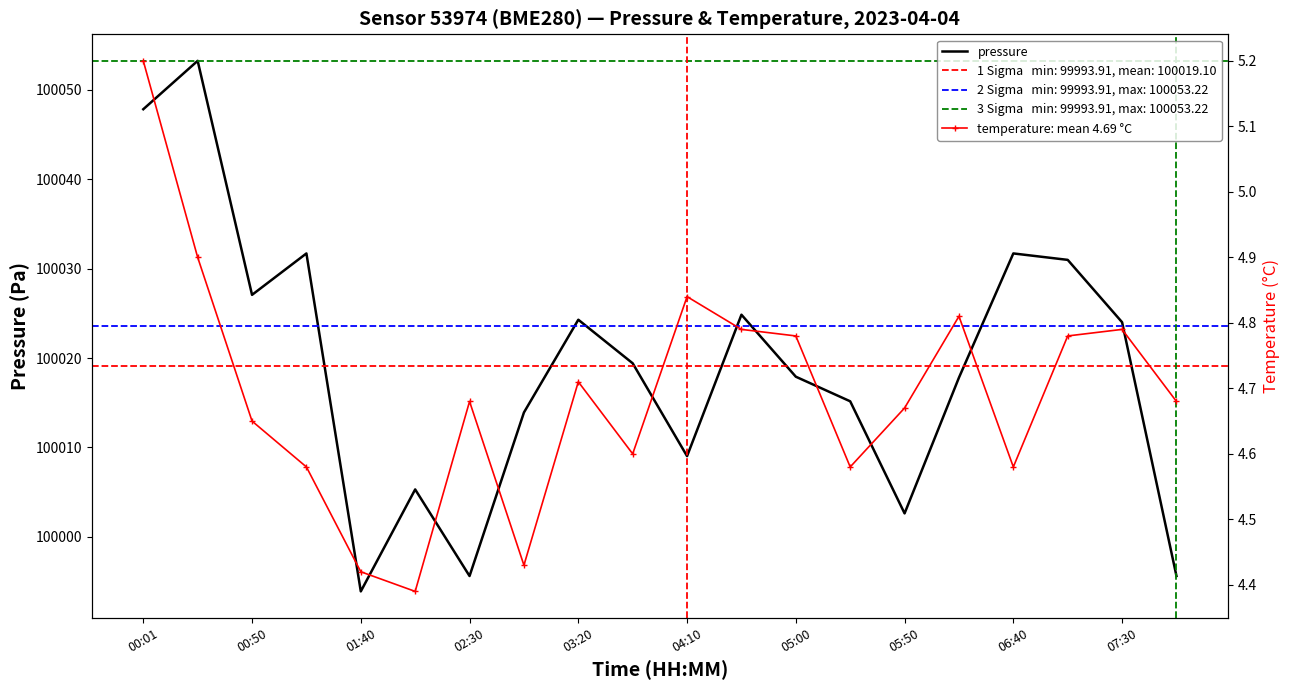

How many data points does each series have?

20